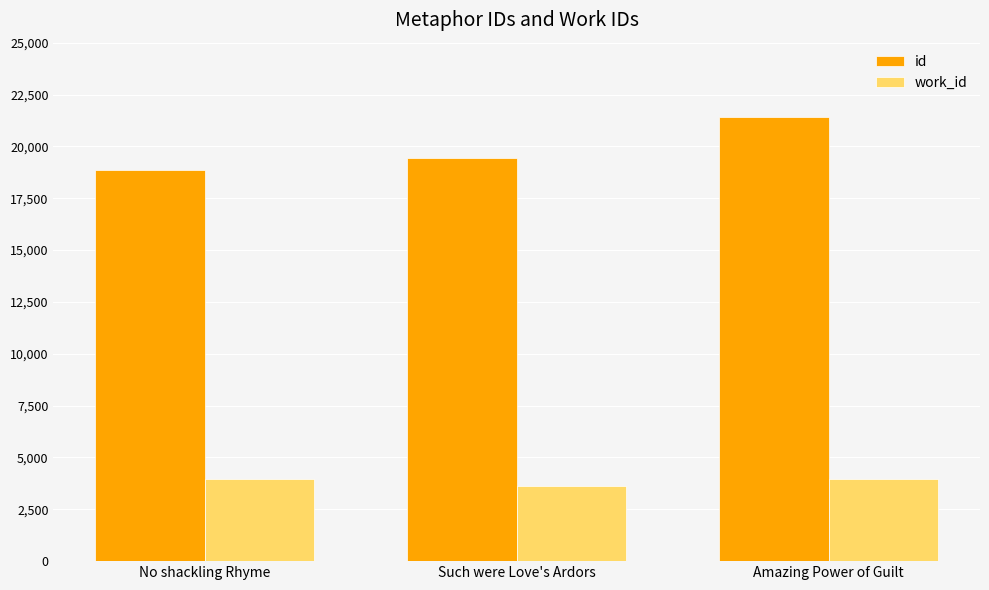

Rank the series by their average value, from highest to lowest.

id, work_id